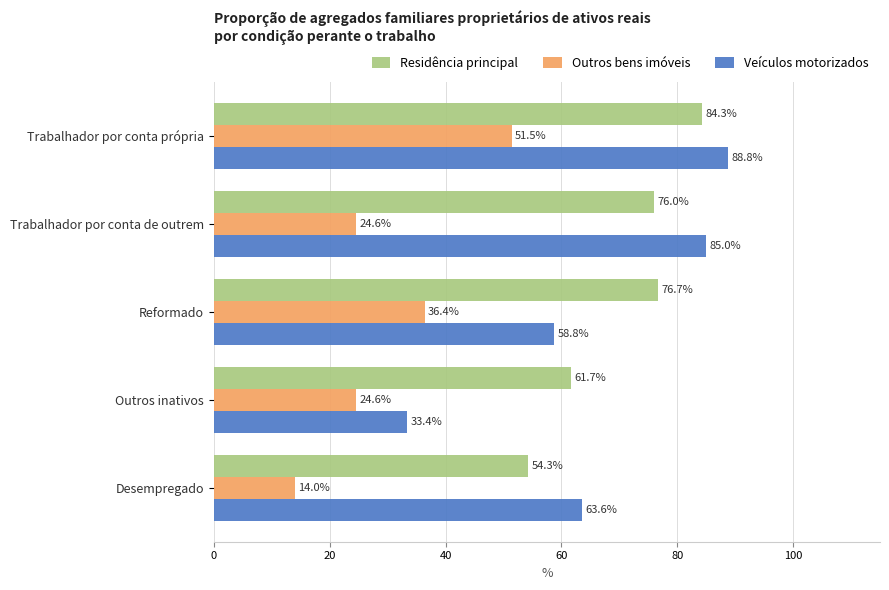

Is it true that Outros bens imóveis equals 24.6 at Trabalhador por conta de outrem?

True